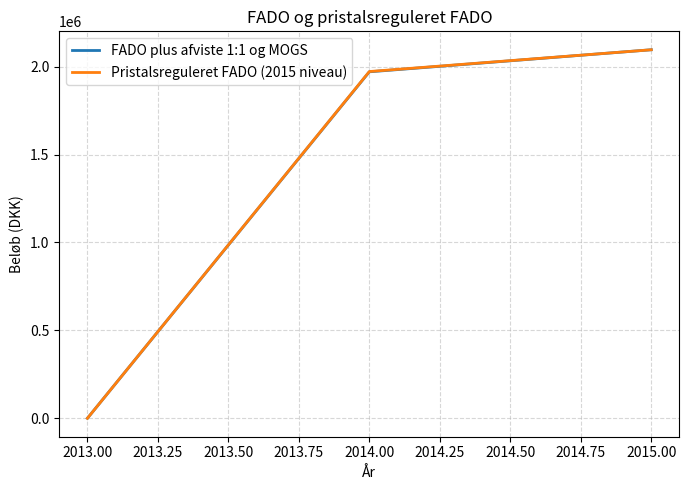

Does the chart display data point markers on the line(s)?

No